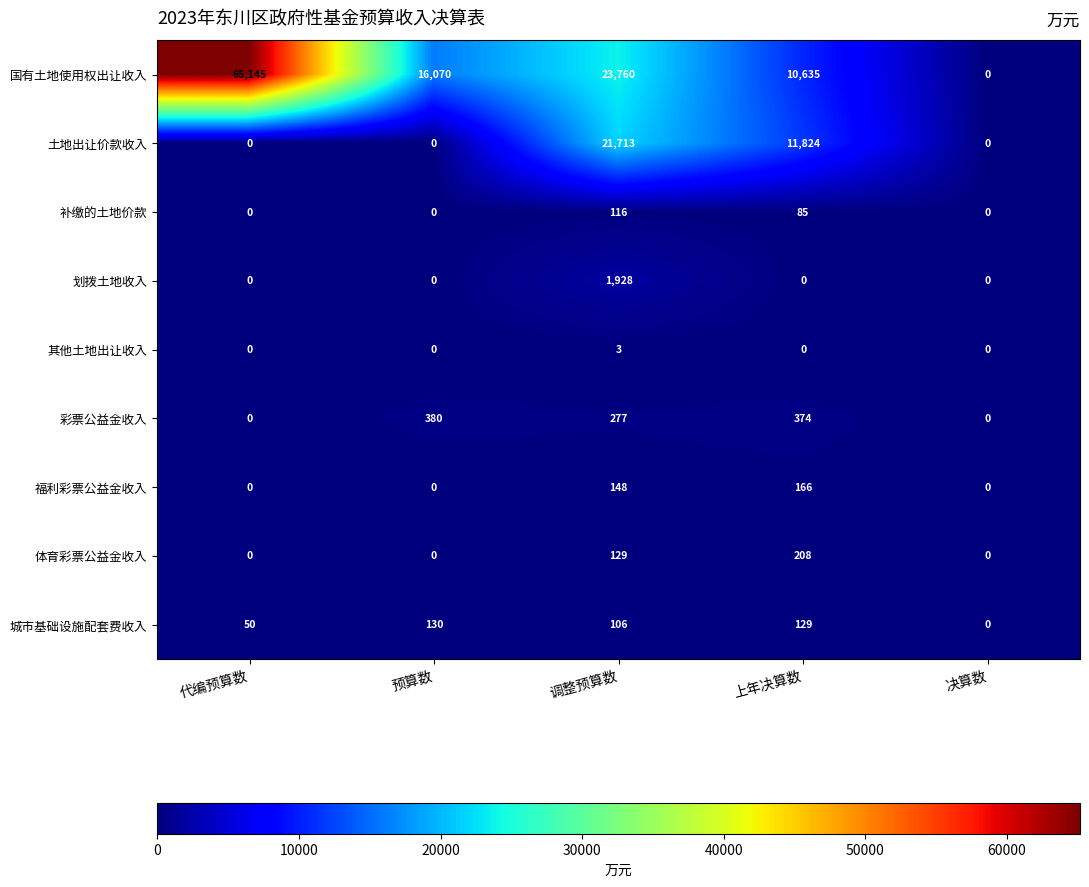

How many categories are shown in the chart?

5